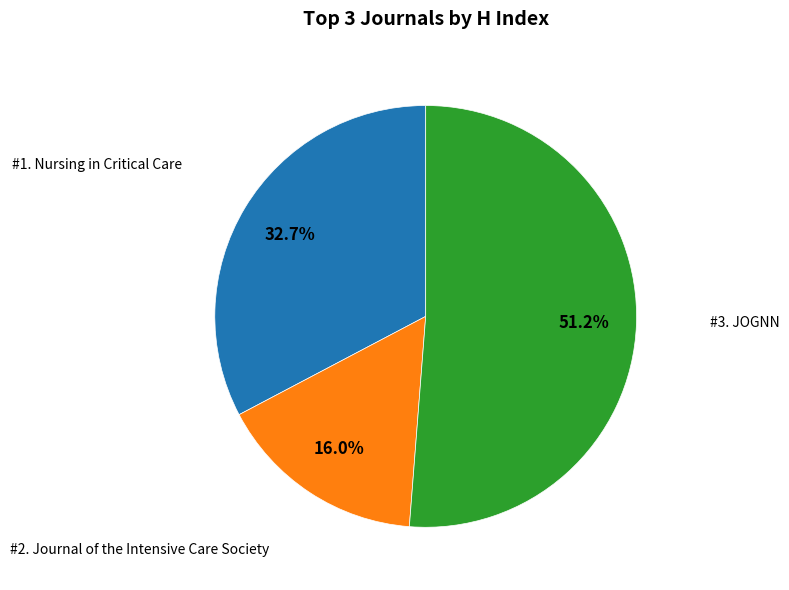

Is there a majority slice in this chart?

Yes